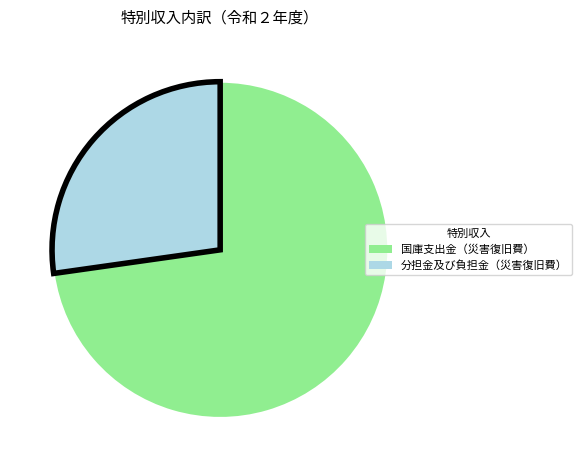

Approximately how many times larger is the value at 分担金及び負担金（災害復旧費） compared to 国庫支出金（災害復旧費）?

0.4